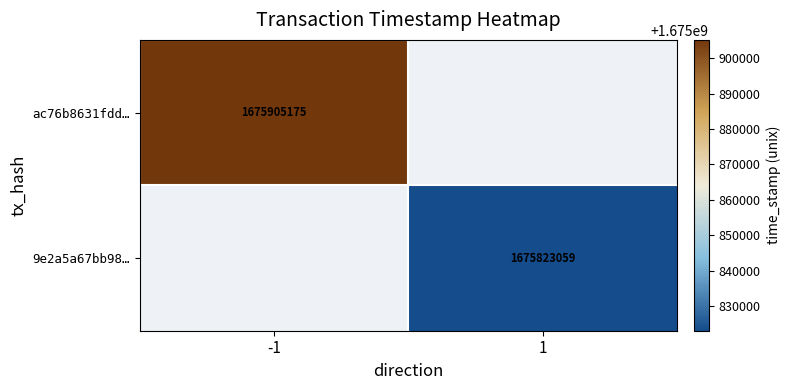

What is the smallest value displayed?

1675823059.0